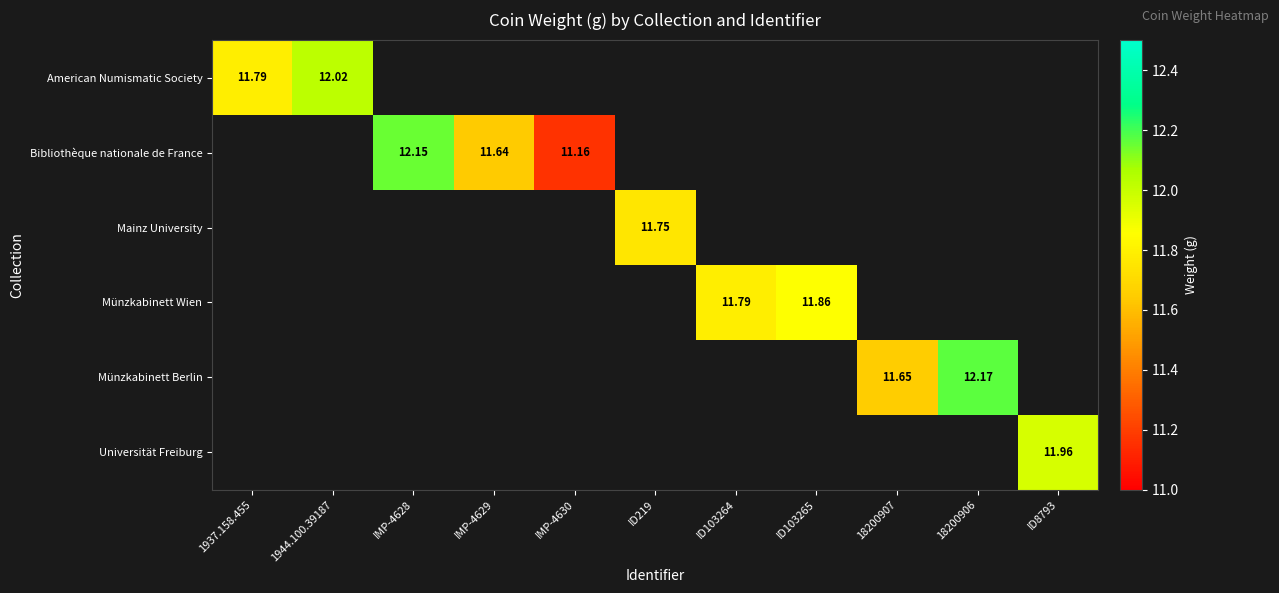

True or false: Bibliothèque nationale de France has a value of 20.0 at IMP-4630.

False